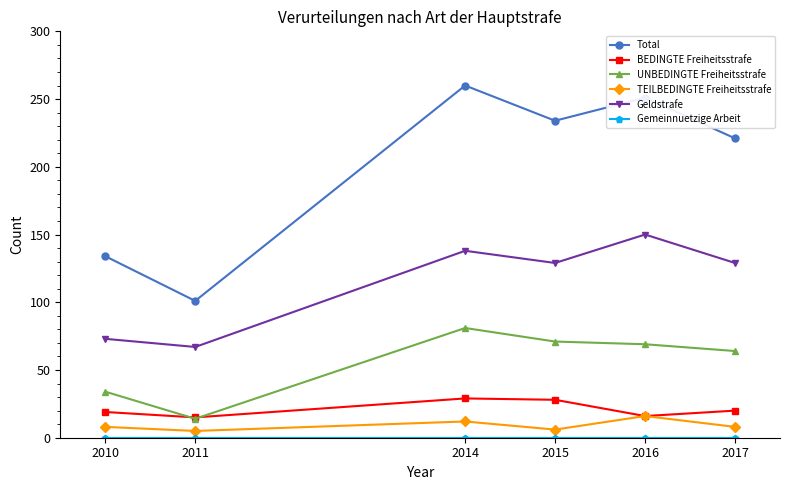

Is it true that BEDINGTE Freiheitsstrafe equals 28 at 2015?

True